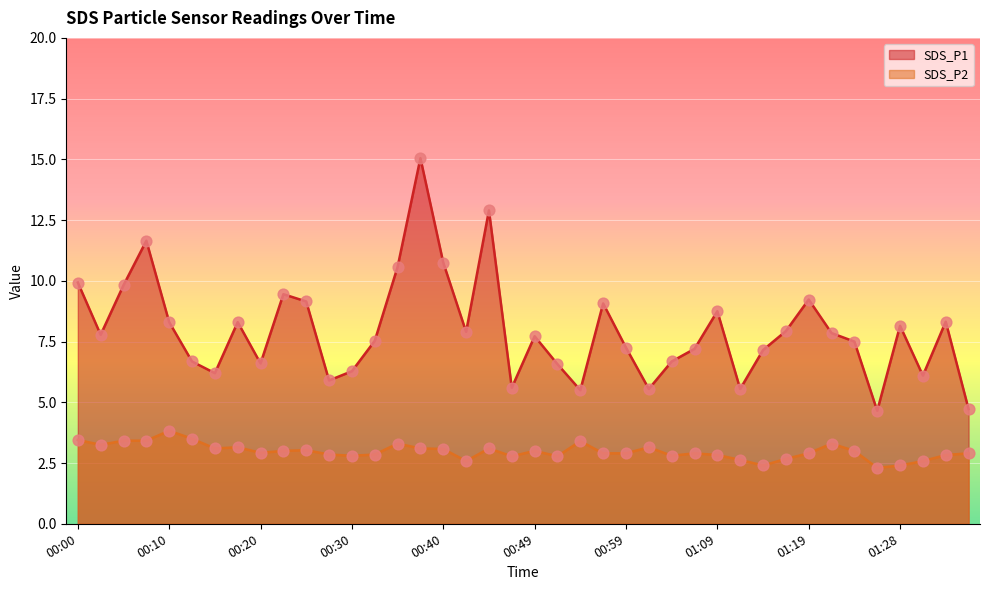

At how many categories does at least one series exceed 8?

16